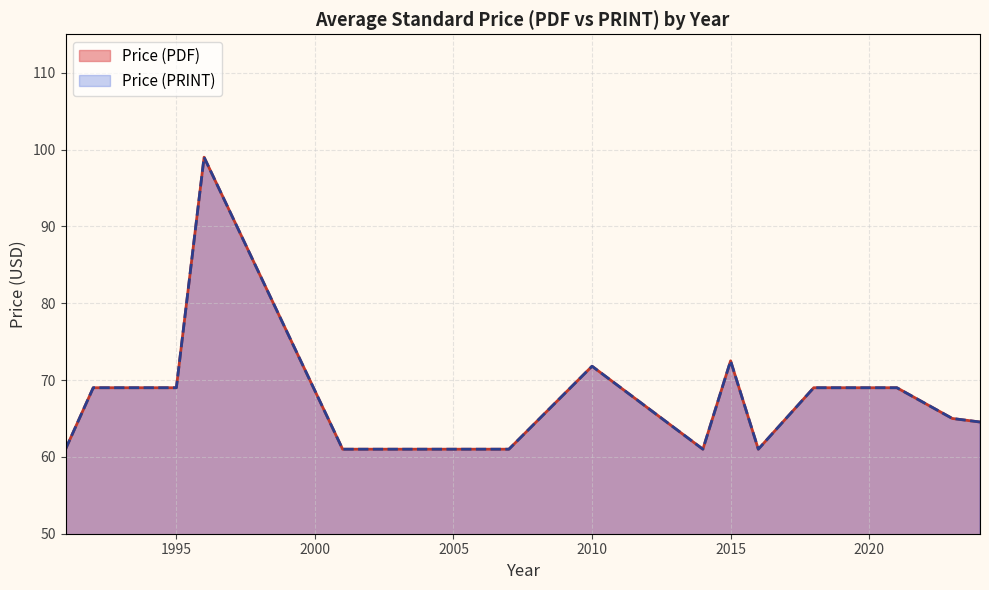

True or false: Price (PRINT) and Price (PDF) cross at least once.

False